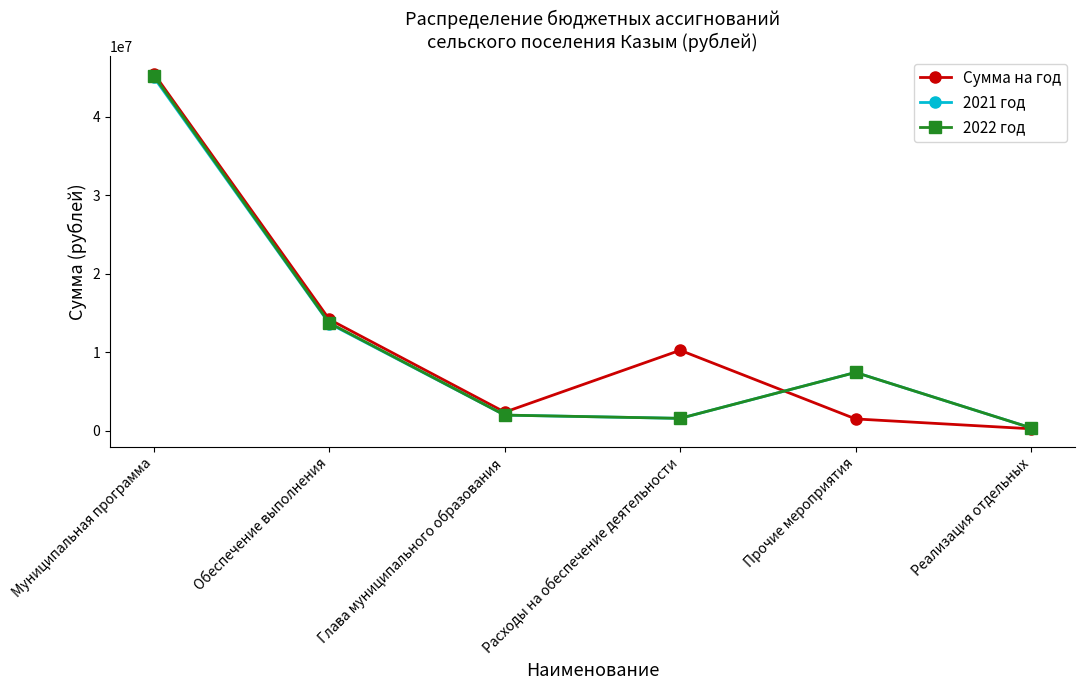

Where is the first local maximum for 2021 год?

Прочие мероприятия